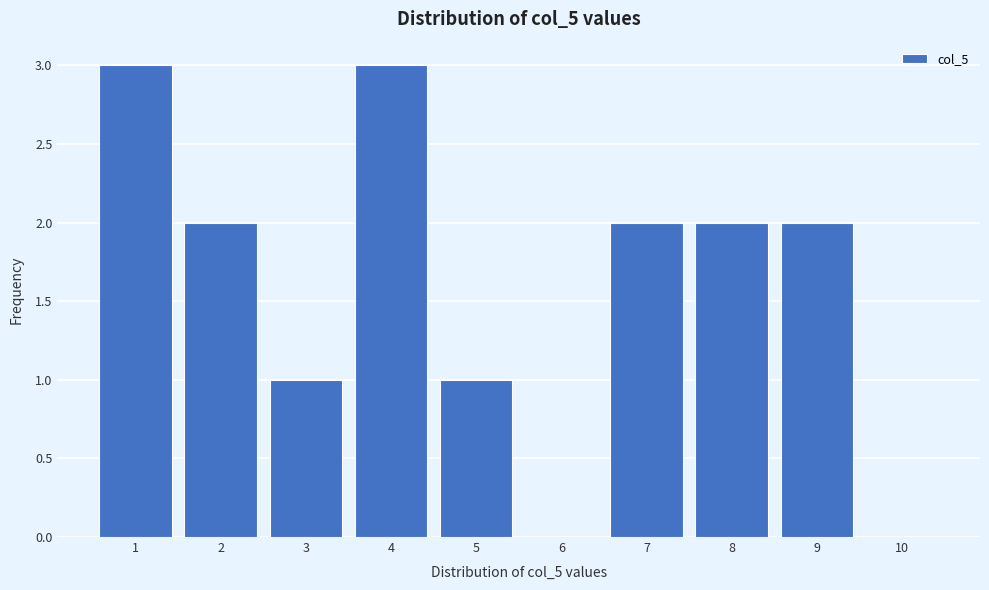

Reading left to right, transcribe this chart: for each bar, give the range it covers on the x-axis and its height. The values are not printed on the chart, so give them approximately, as read against the axis.

0.5 to 1.5: 3
1.5 to 2.5: 2
2.5 to 3.5: 1
3.5 to 4.5: 3
4.5 to 5.5: 1
5.5 to 6.5: 0
6.5 to 7.5: 2
7.5 to 8.5: 2
8.5 to 9.5: 2
9.5 to 10.5: 0